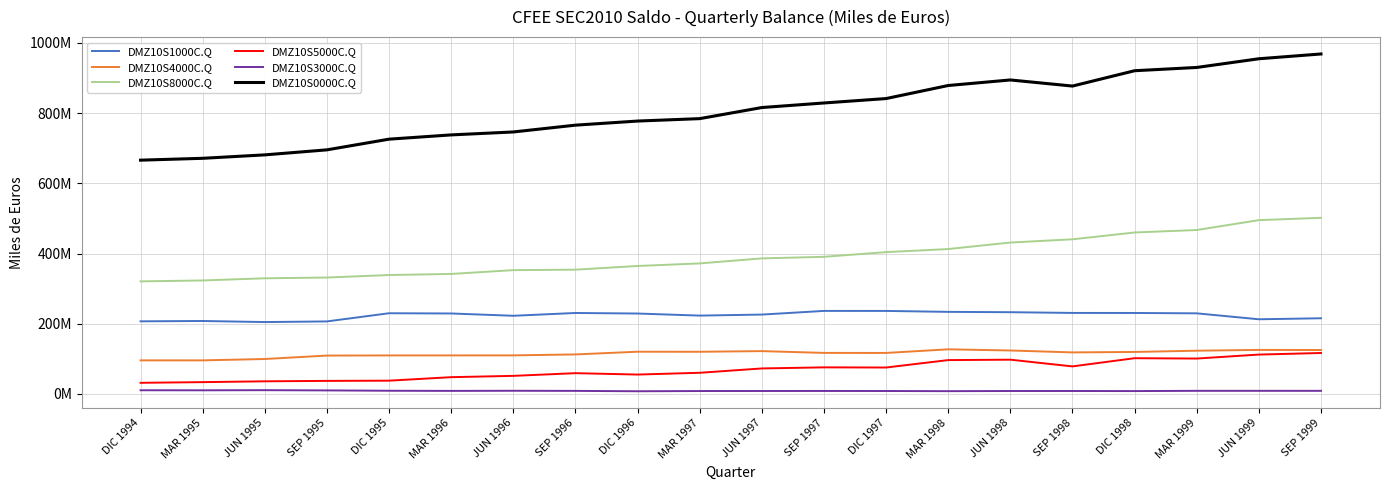

Between JUN 1995 and MAR 1997, which series saw the biggest shift?

DMZ10S0000C.Q